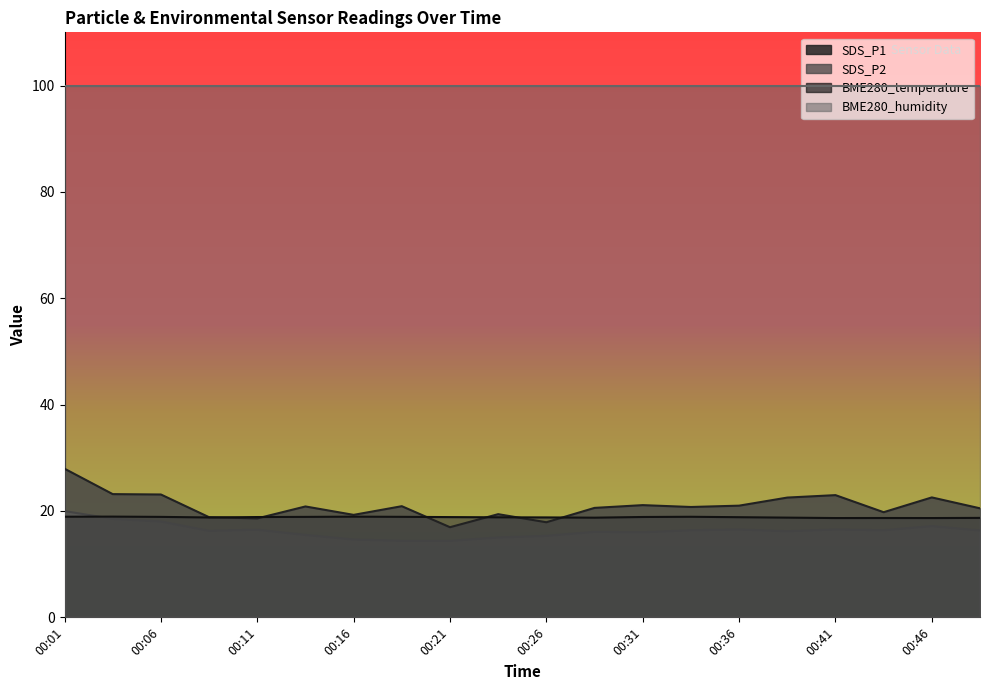

Reading right to left, transcribe all the data shown in this chart.

SDS_P1: 00:49=20.5	00:46=22.6	00:44=19.8	00:41=23.0	00:39=22.5	00:36=21.0	00:34=20.8	00:31=21.1	00:29=20.6	00:26=17.9	00:24=19.4	00:21=16.9	00:19=20.9	00:16=19.3	00:14=20.9	00:11=18.6	00:09=18.8	00:06=23.1	00:04=23.2	00:01=27.9
SDS_P2: 00:49=16.3	00:46=17.1	00:44=16.4	00:41=16.5	00:39=16.2	00:36=16.5	00:34=16.4	00:31=16.0	00:29=16.1	00:26=15.3	00:24=15.0	00:21=14.4	00:19=14.4	00:16=14.6	00:14=15.5	00:11=16.5	00:09=16.3	00:06=18.0	00:04=18.5	00:01=20.0
BME280_temperature: 00:49=18.7	00:46=18.7	00:44=18.7	00:41=18.7	00:39=18.8	00:36=18.8	00:34=18.9	00:31=18.9	00:29=18.7	00:26=18.8	00:24=18.8	00:21=18.9	00:19=18.9	00:16=18.9	00:14=18.9	00:11=18.9	00:09=18.8	00:06=18.9	00:04=18.9	00:01=18.9